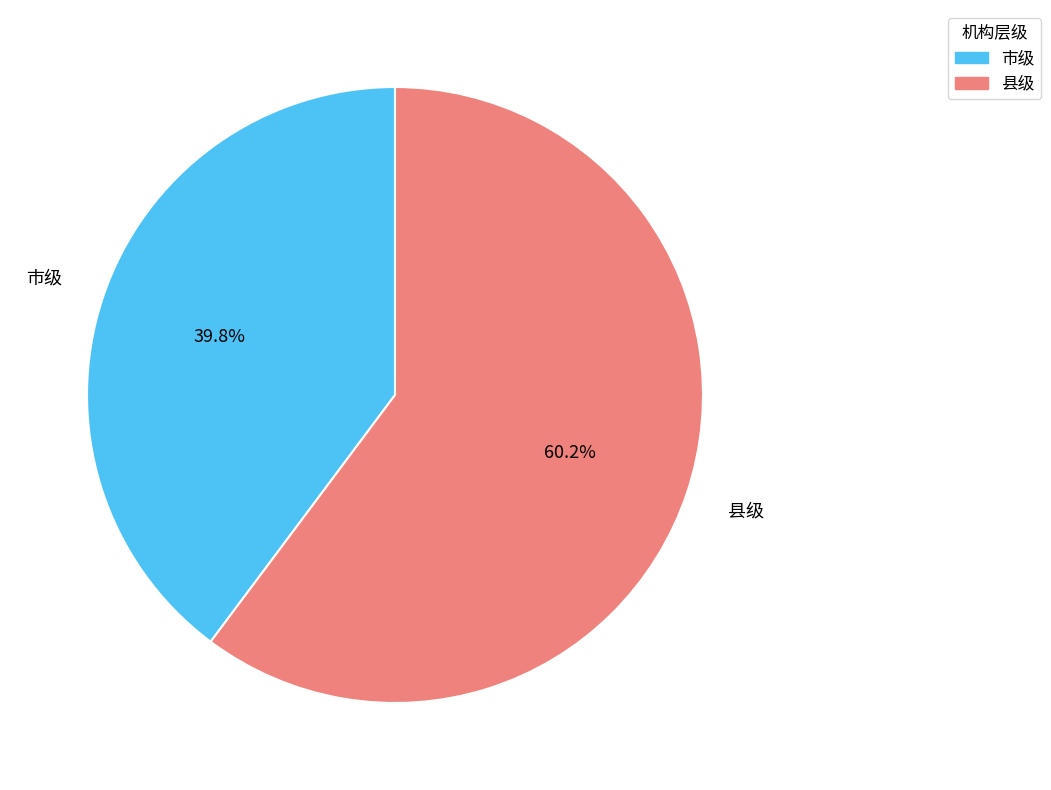

Do 市级 and 县级 together represent more than half of the pie?

Yes